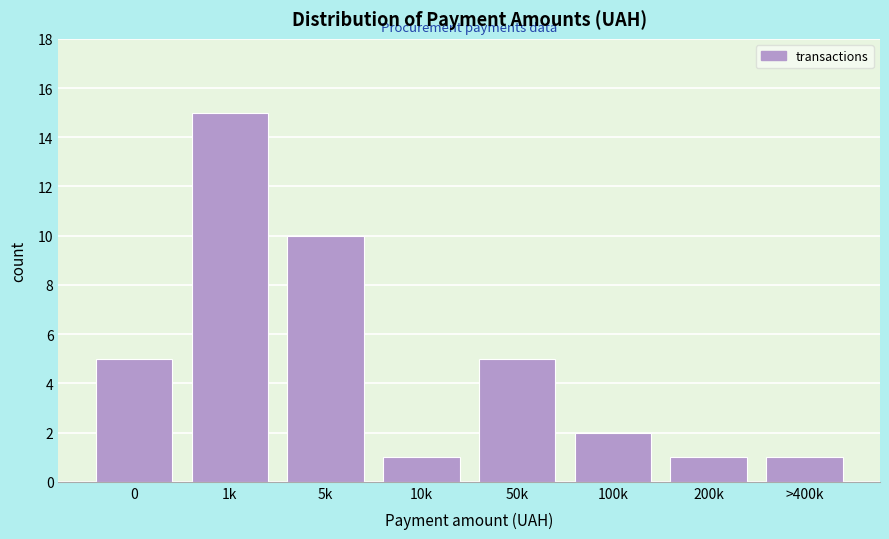

Reading left to right, list all the values displayed in this chart.

0=5	1k=15	5k=10	10k=1	50k=5	100k=2	200k=1	>400k=1